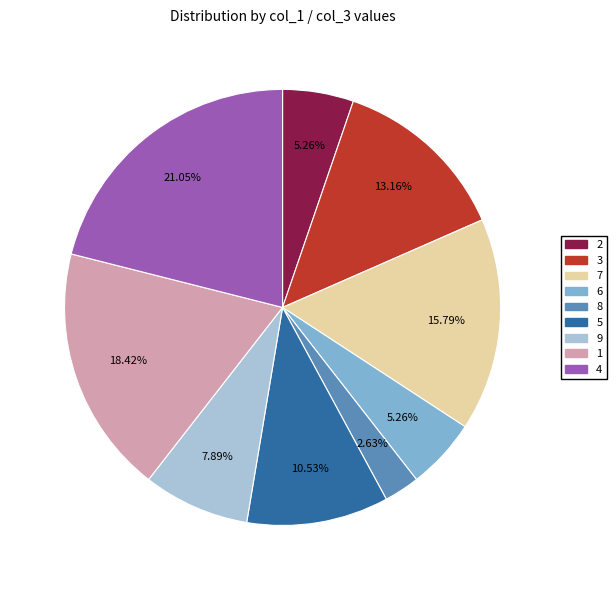

What is the smallest slice in the pie chart?

8